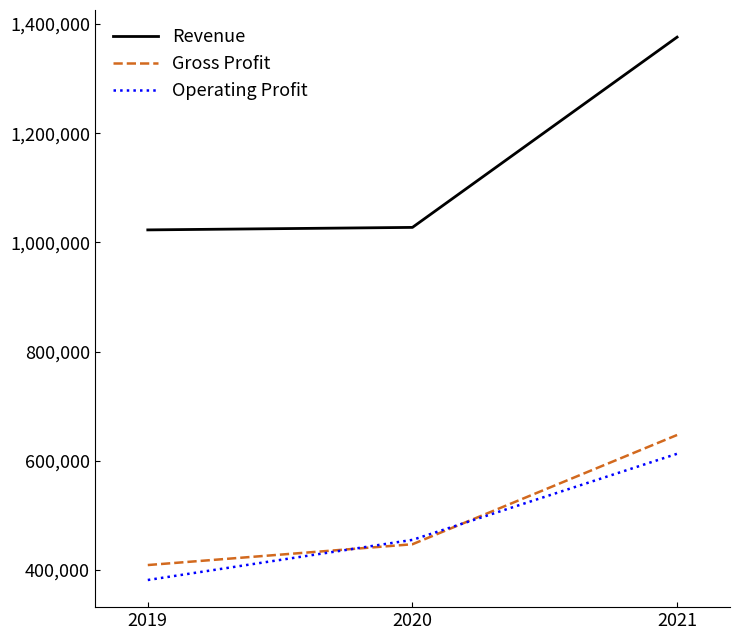

What is the difference between the highest and lowest values at 2021?

763014